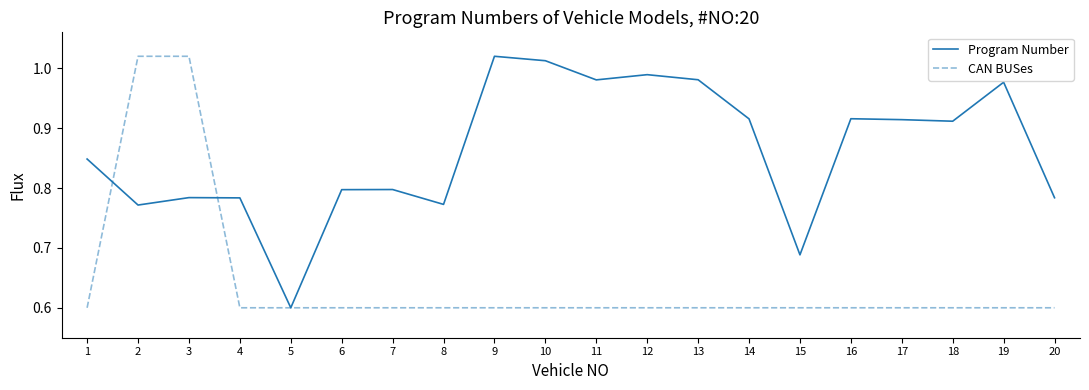

How many distinct data groups are displayed?

2